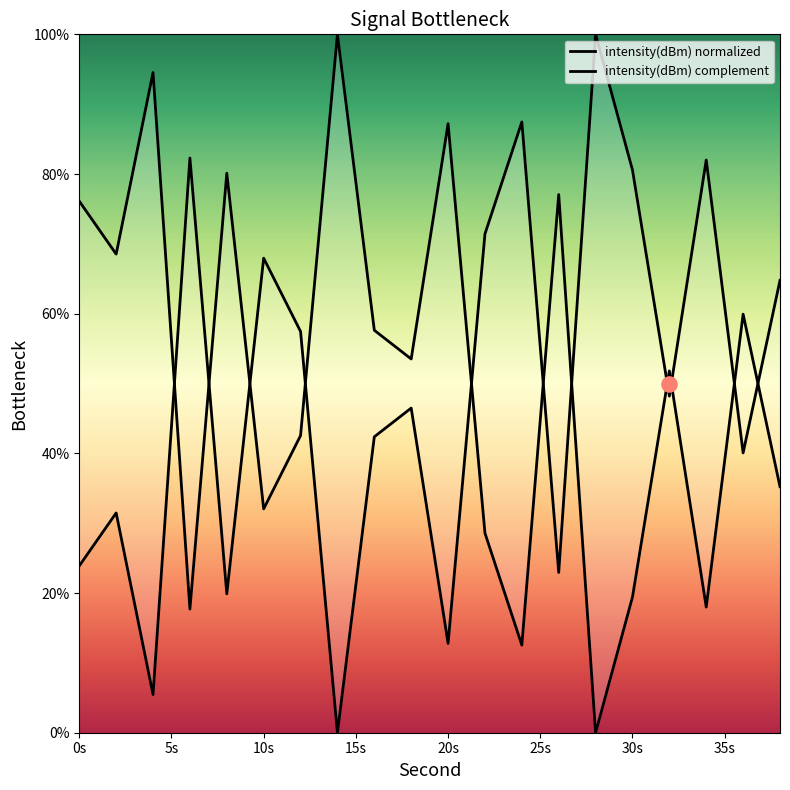

Is the value of intensity(dBm) normalized at 16 greater than the value of intensity(dBm) complement at 11?

Yes